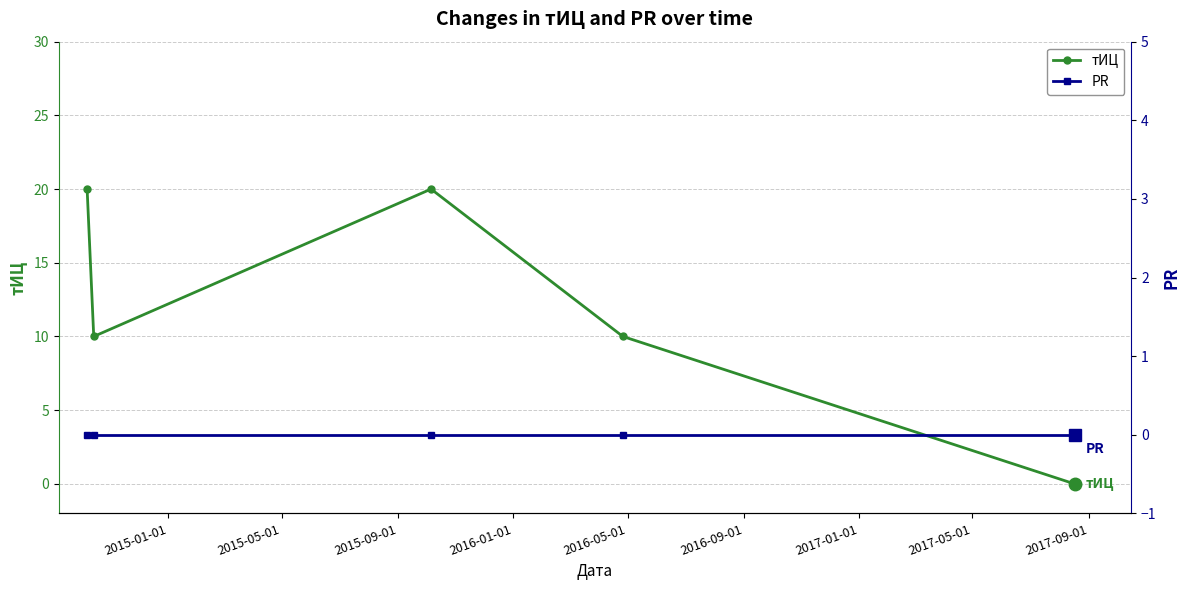

True or false: тИЦ has more than 1 interior local peaks.

False